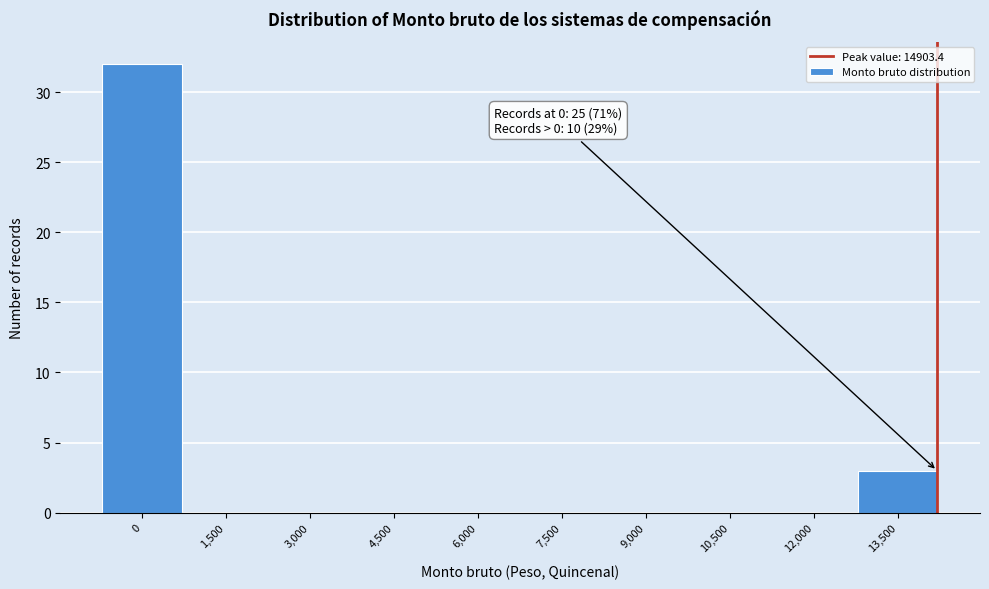

Reading left to right, transcribe all the data shown in this chart.

0=32	1,500=0	3,000=0	4,500=0	6,000=0	7,500=0	9,000=0	10,500=0	12,000=0	13,500=3